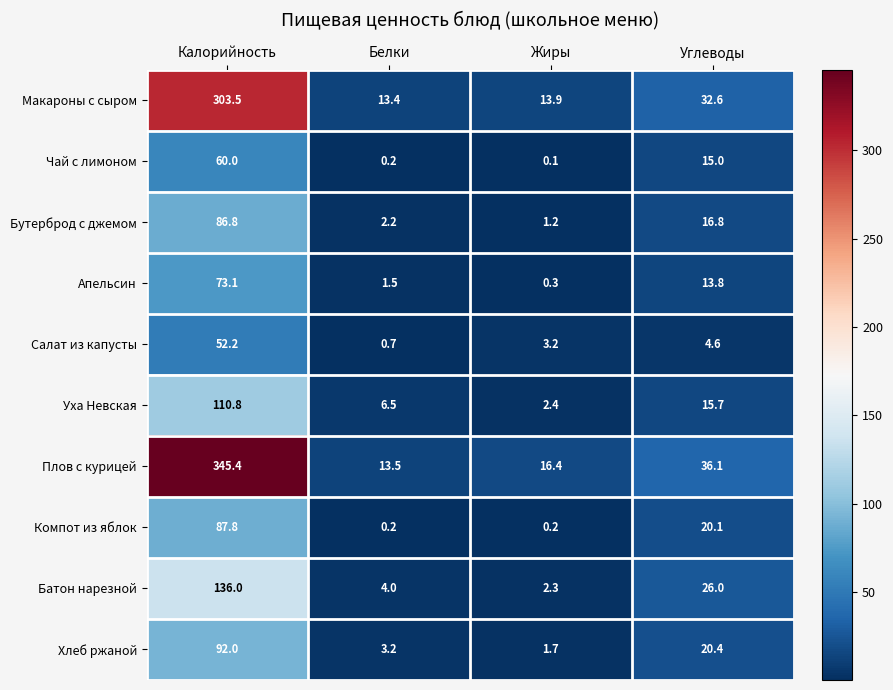

The Уха Невская series shows 2.1 at Белки. True or false?

False